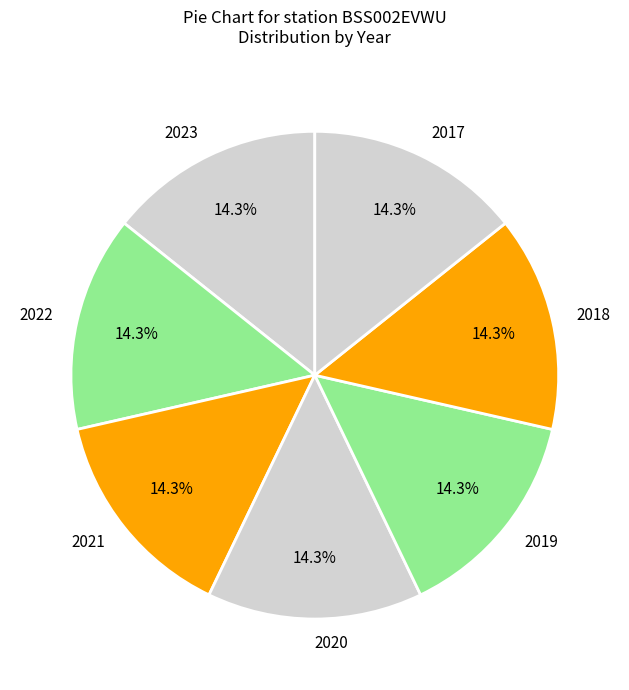

Is 2021 the majority of the pie?

No